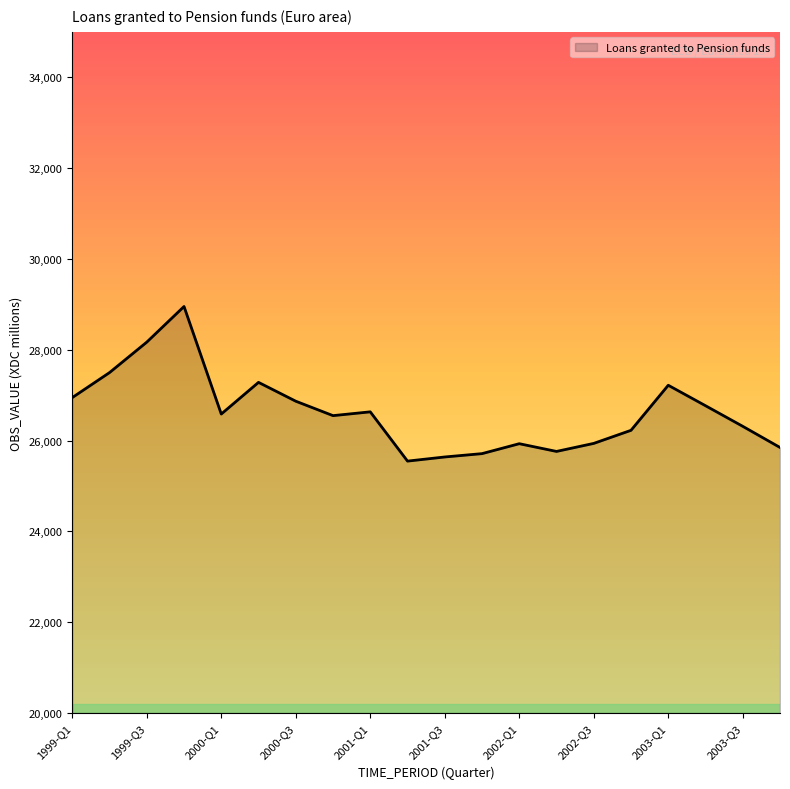

What is the smallest value displayed?

25547.0